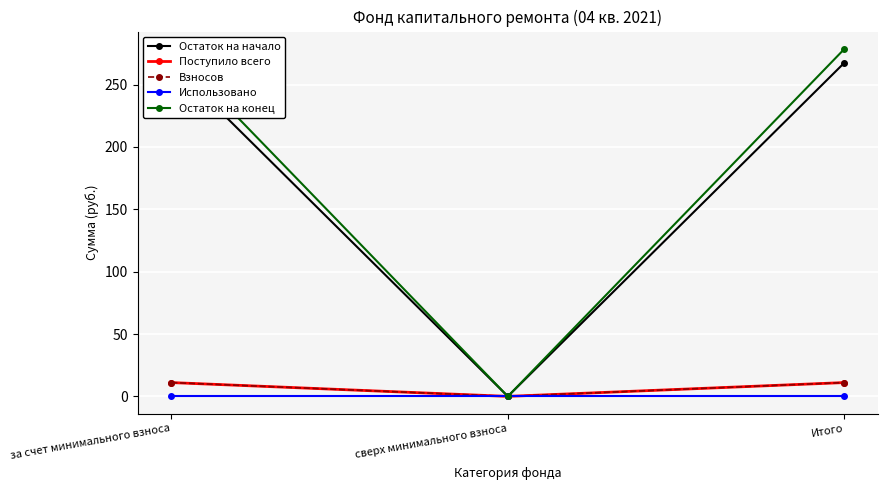

At which label does Взносов first exceed 11?

за счет минимального взноса